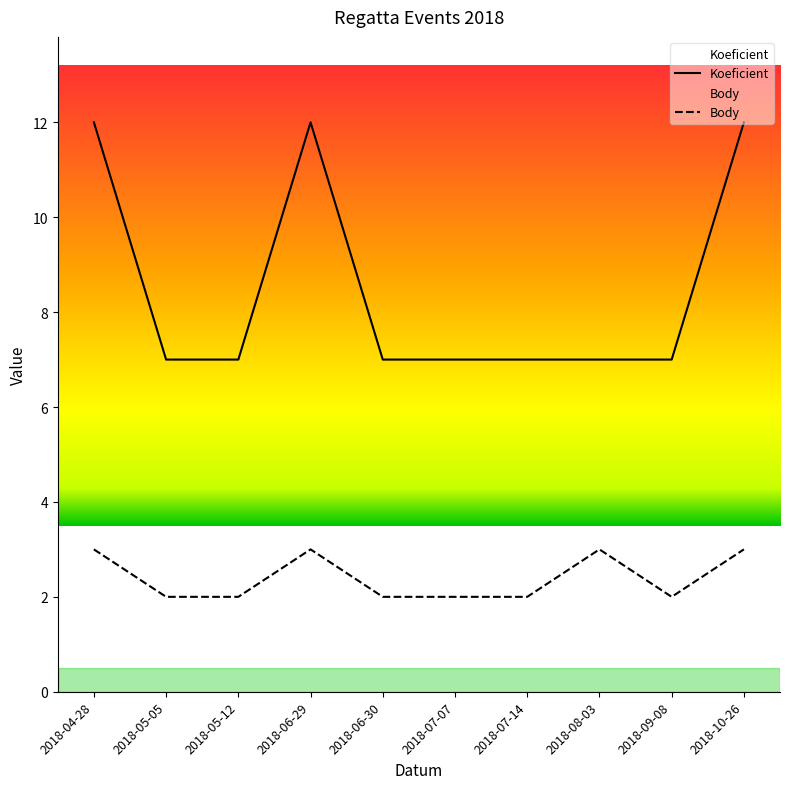

Which series has the largest total across all categories?

Koeficient